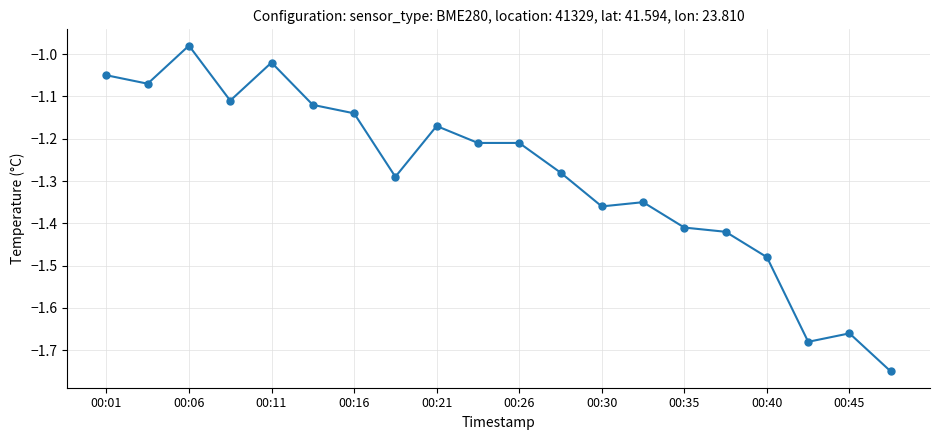

What is the sum of all values?

-25.8